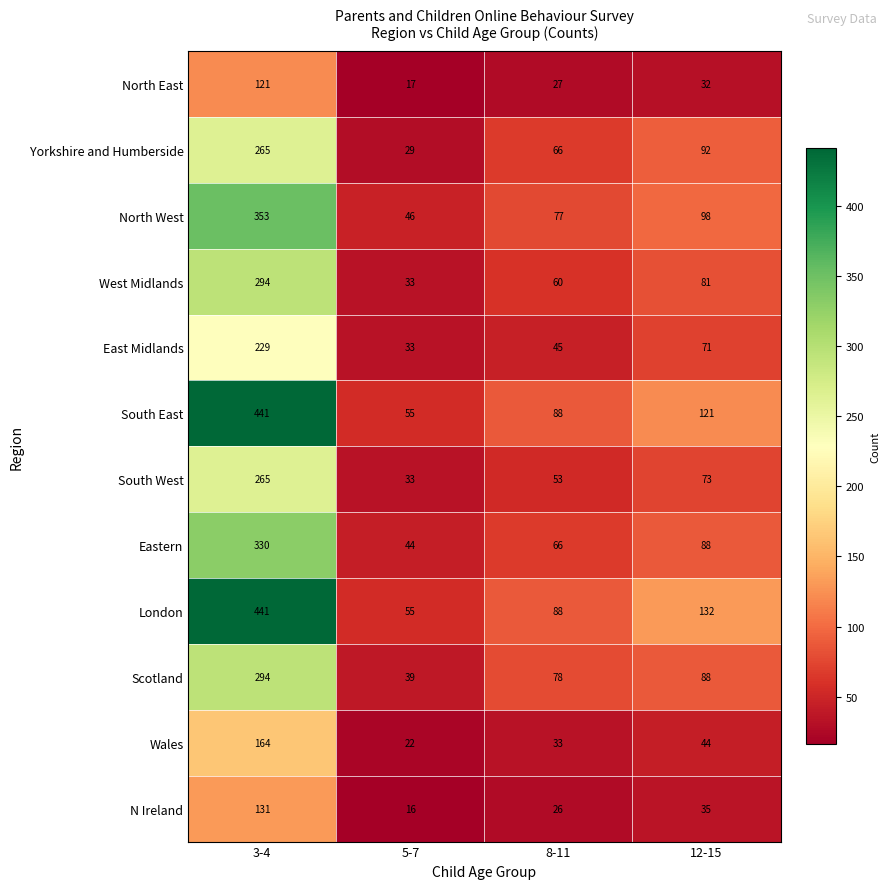

Rank the categories by South West value from lowest to highest.

5-7, 8-11, 12-15, 3-4